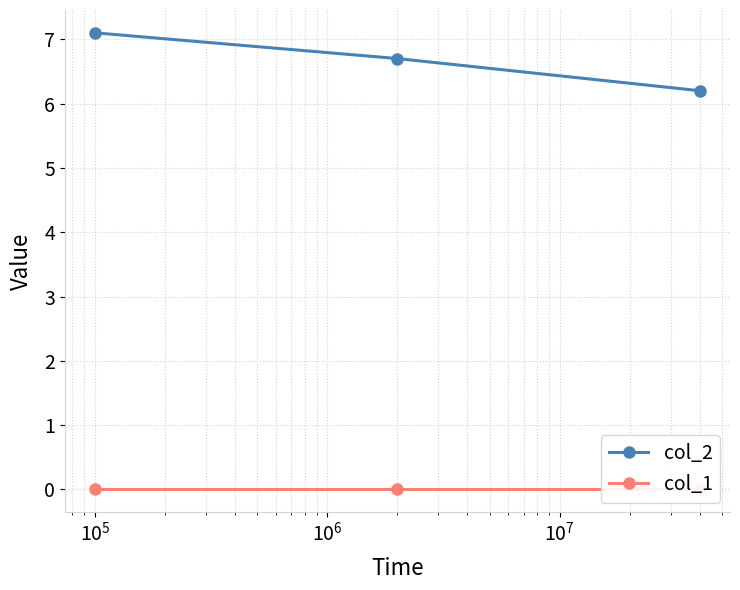

What is the value of the col_2 point at the 3rd from the left?

6.2